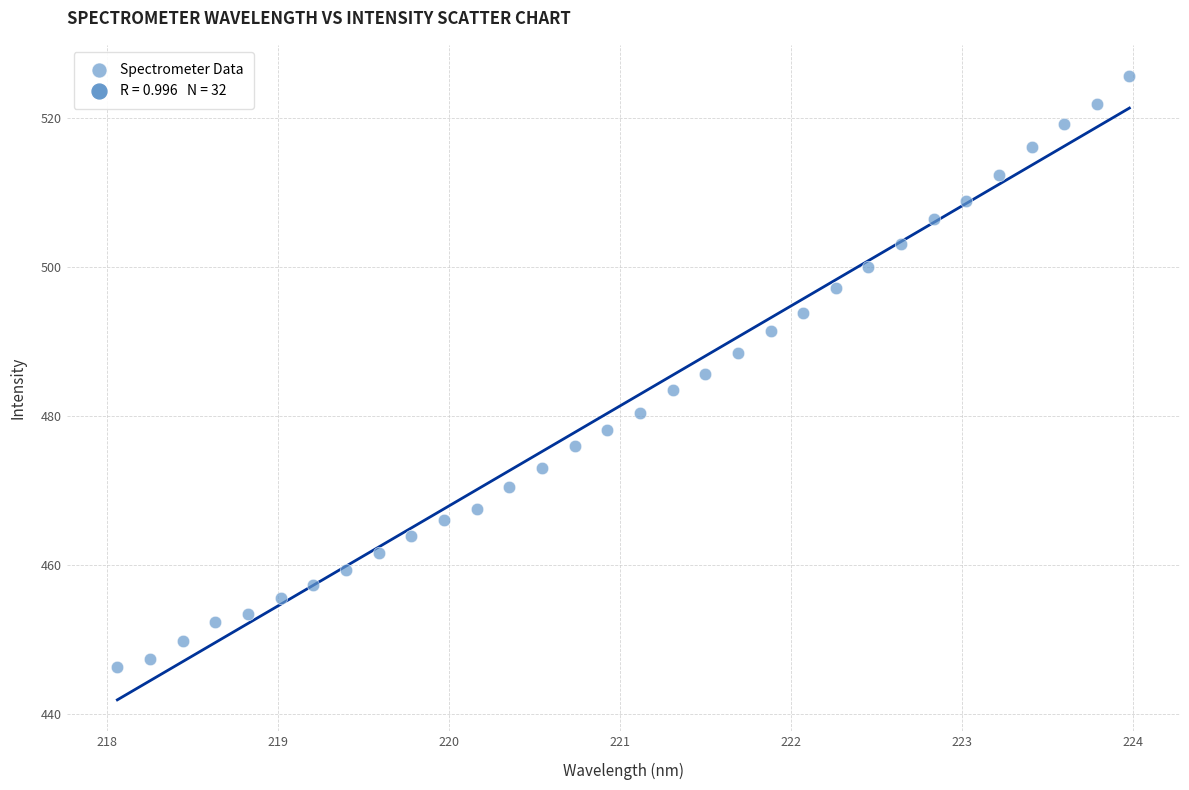

What is the range of Y values (max minus min)?

79.3